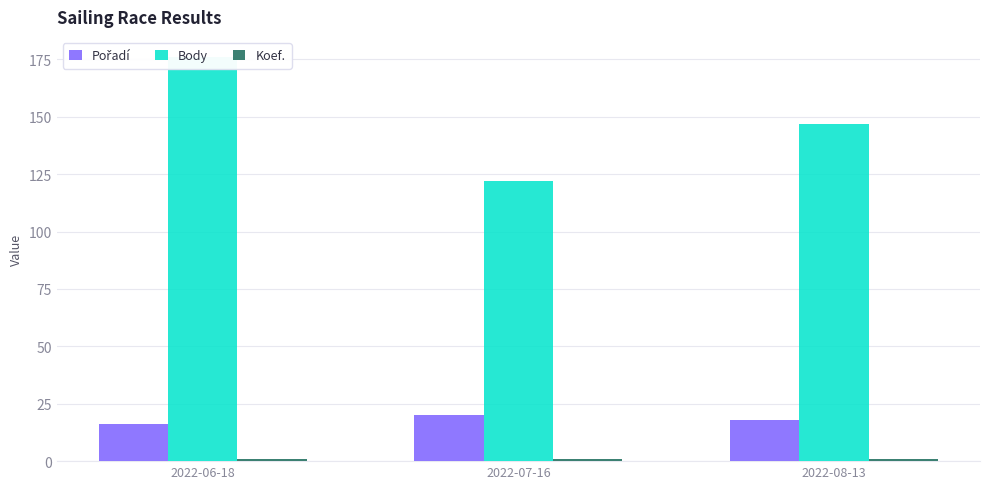

Is it true that Body equals 81 at 2022-08-13?

False